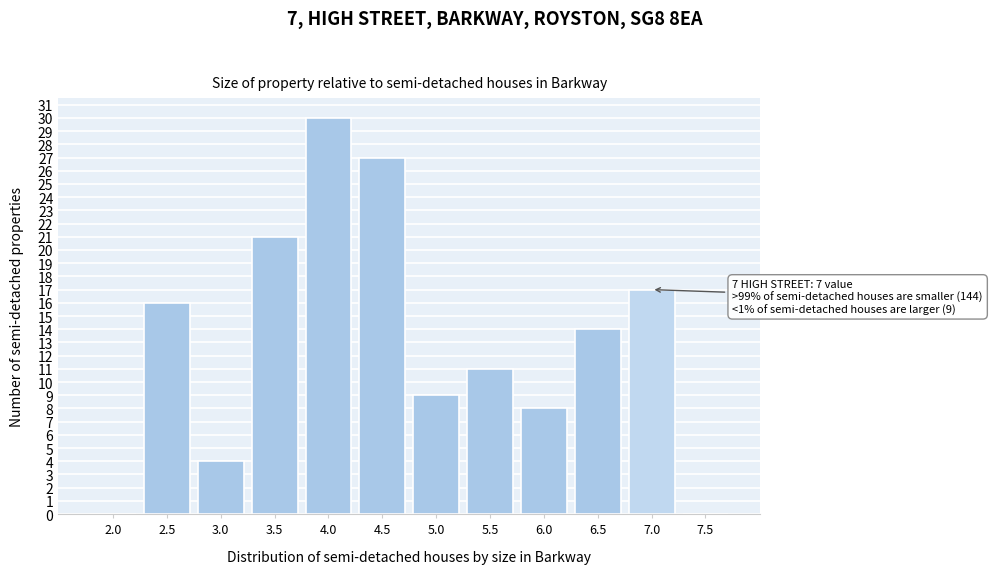

Reading left to right, list all the values displayed in this chart.

2.0=0	2.5=16	3.0=4	3.5=21	4.0=30	4.5=27	5.0=9	5.5=11	6.0=8	6.5=14	7.0=17	7.5=0